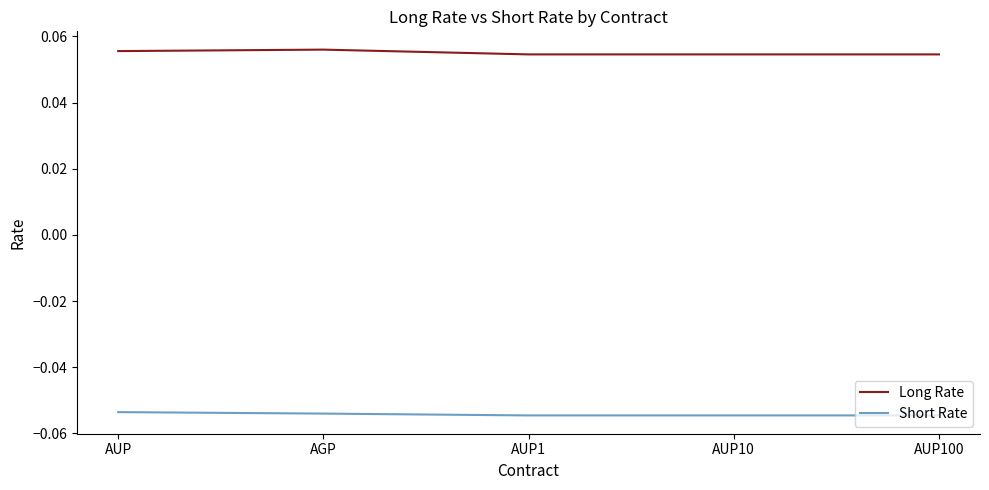

Which series has the largest total across all categories?

Long Rate